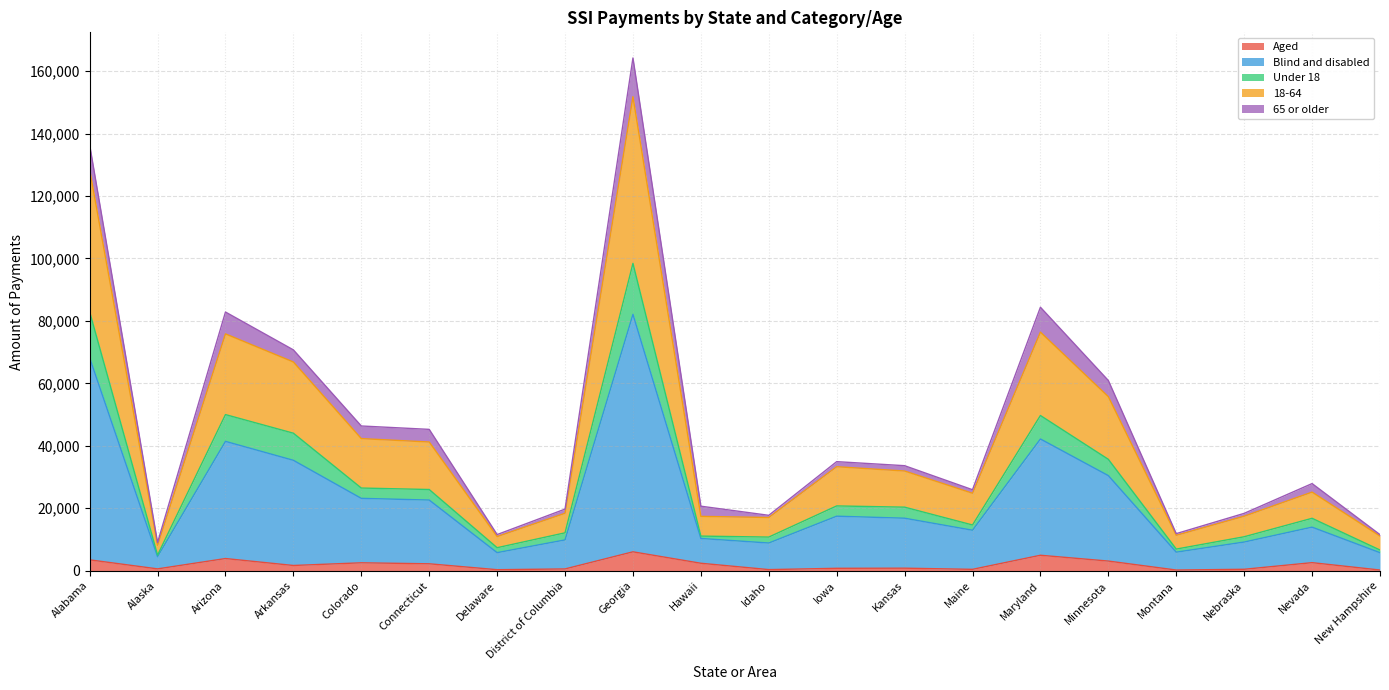

Does the chart have visible grid lines?

Yes